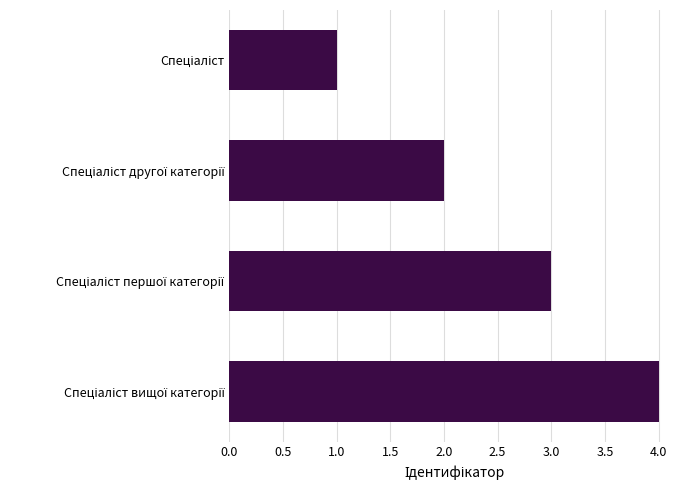

What is the greatest value displayed?

4